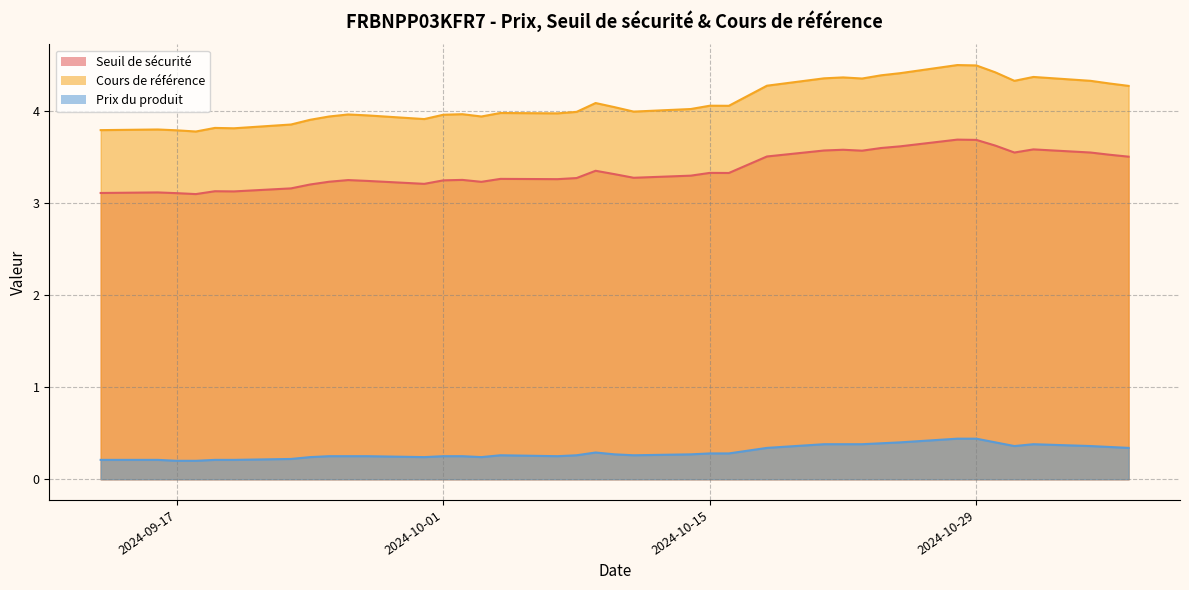

What is the approximate value of Prix du produit at 2024-11-06?

0.3